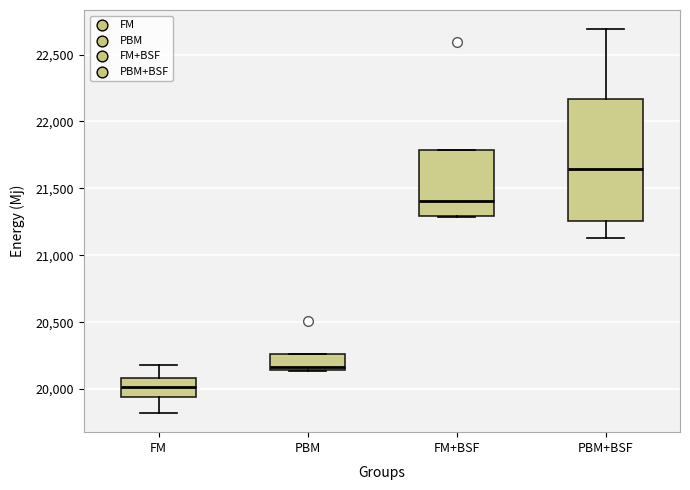

Which box has the highest median line?

PBM+BSF